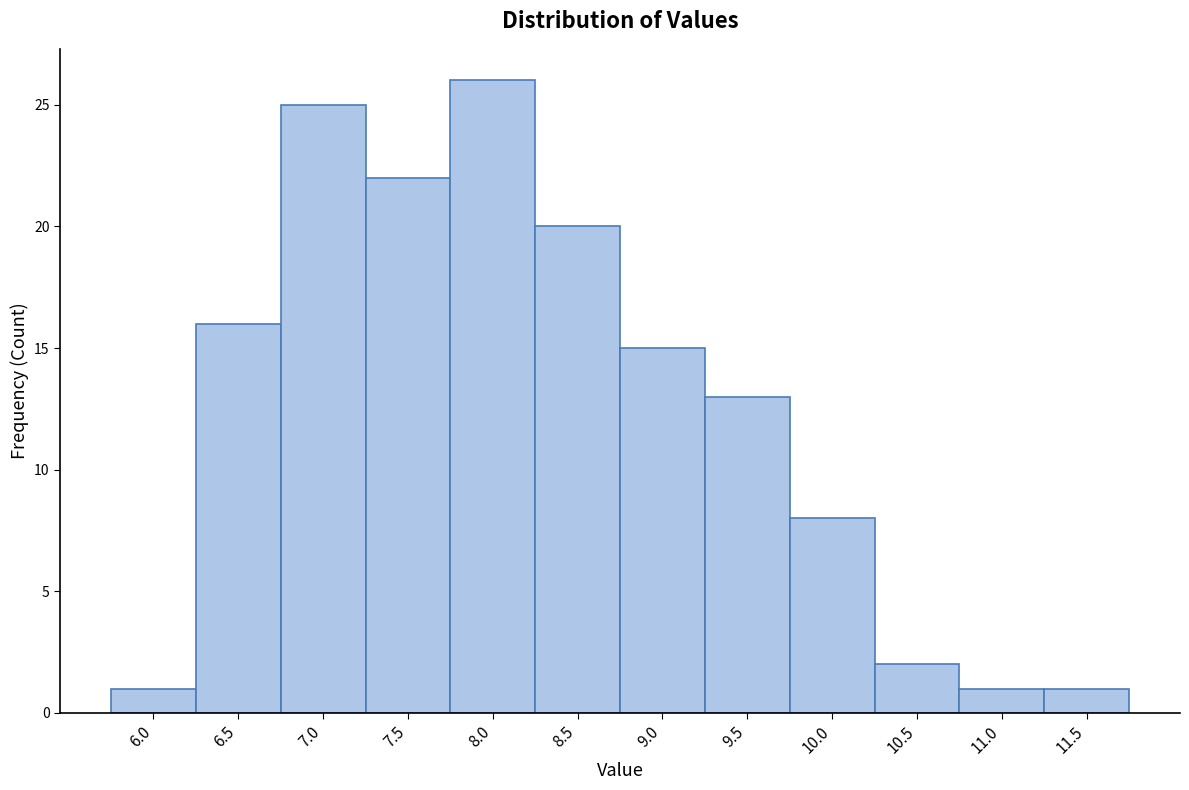

Reading left to right, what are all the values shown in this chart?

1	16	25	22	26	20	15	13	8	2	1	1